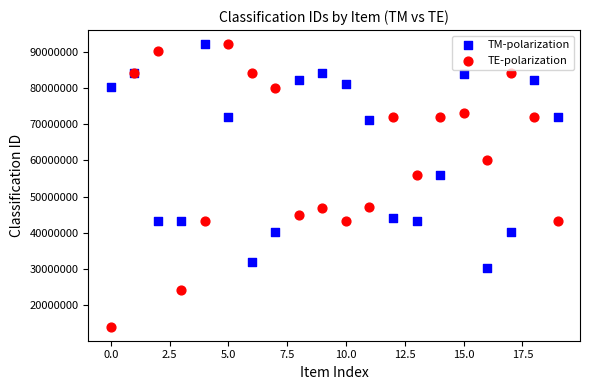

In the TM-polarization series, what Y value is closest to 61171350?

56101700